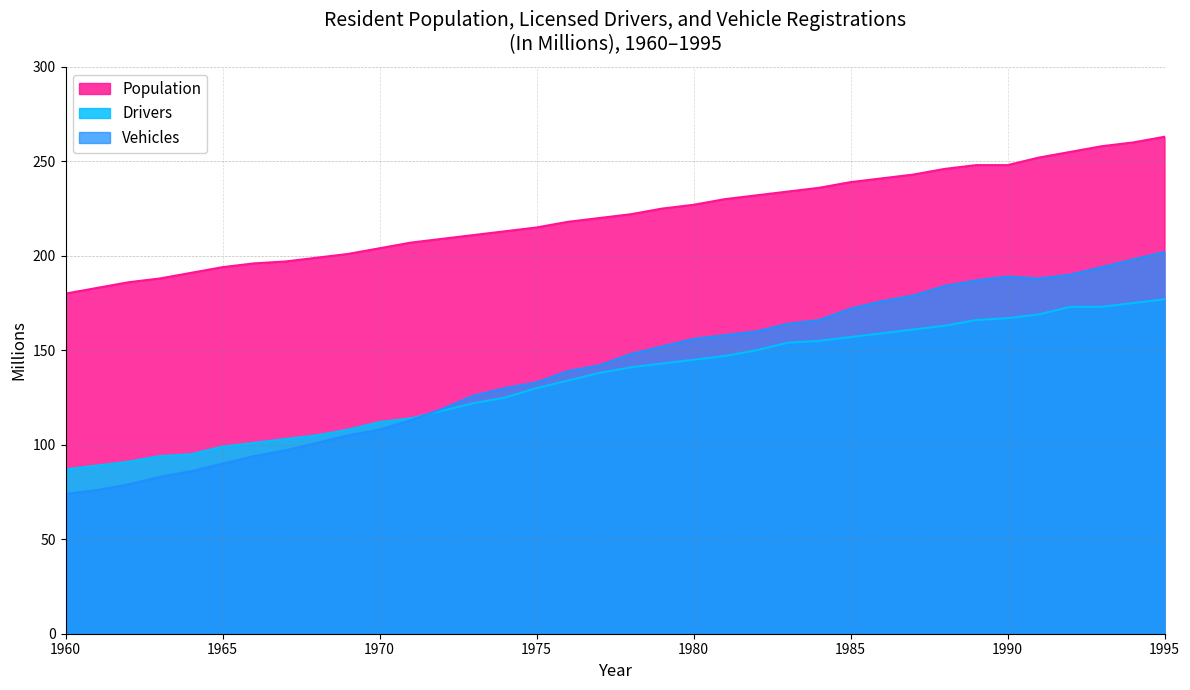

True or false: Population and Vehicles cross at least once.

False